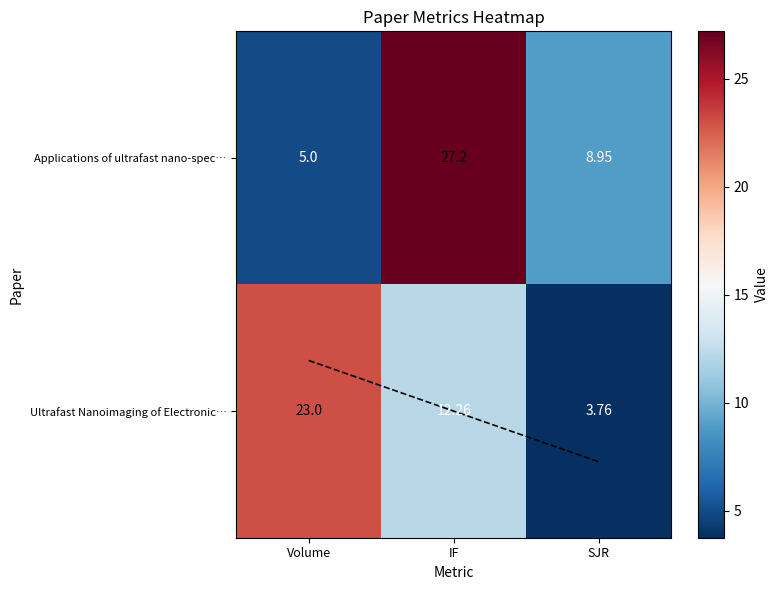

At which category is the sum across all series the highest?

IF